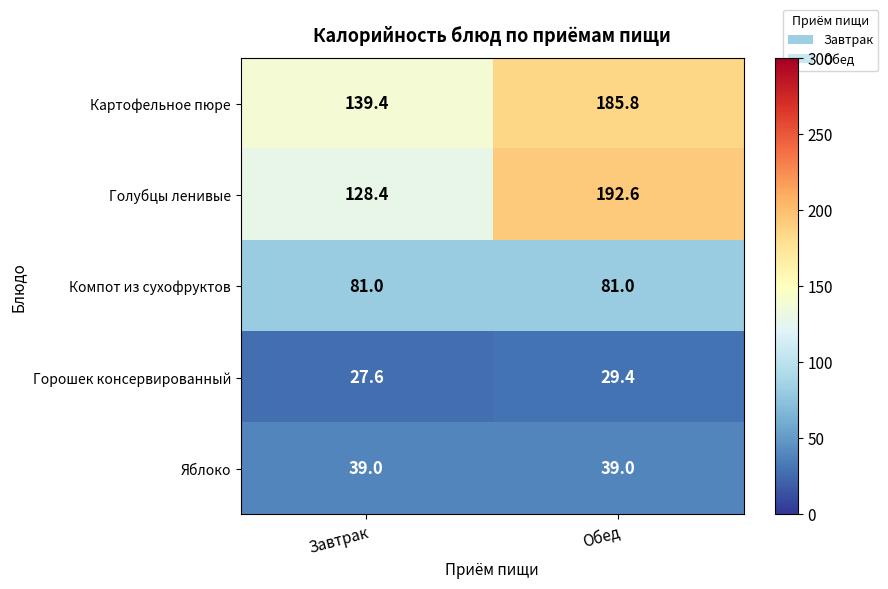

How many distinct data groups are displayed?

5